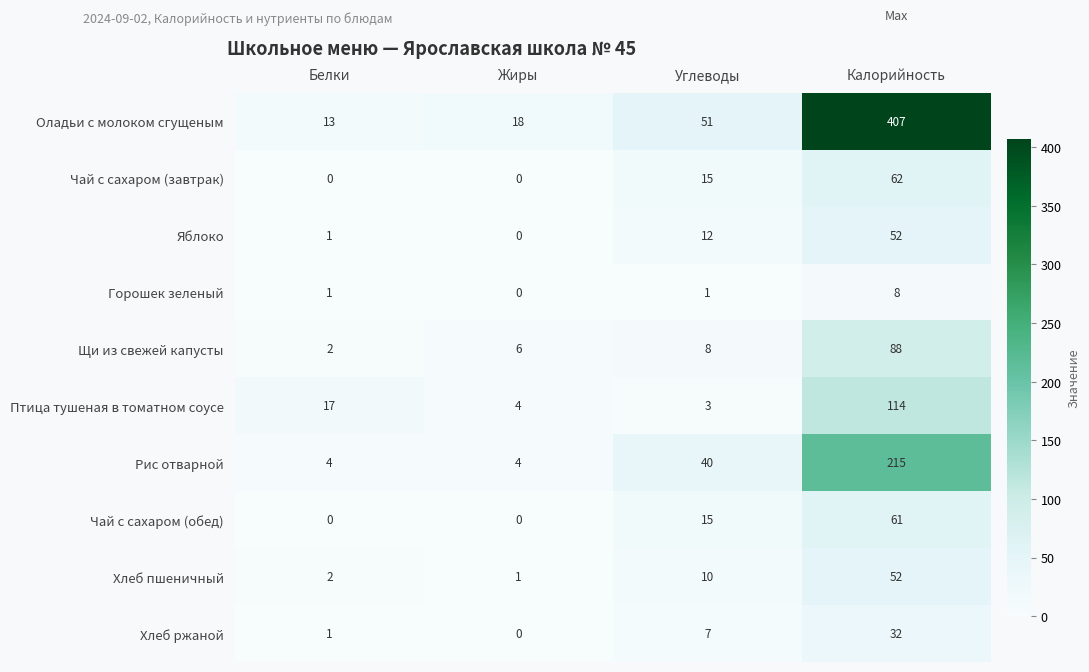

Which series has the widest spread of values?

Оладьи с молоком сгущеным